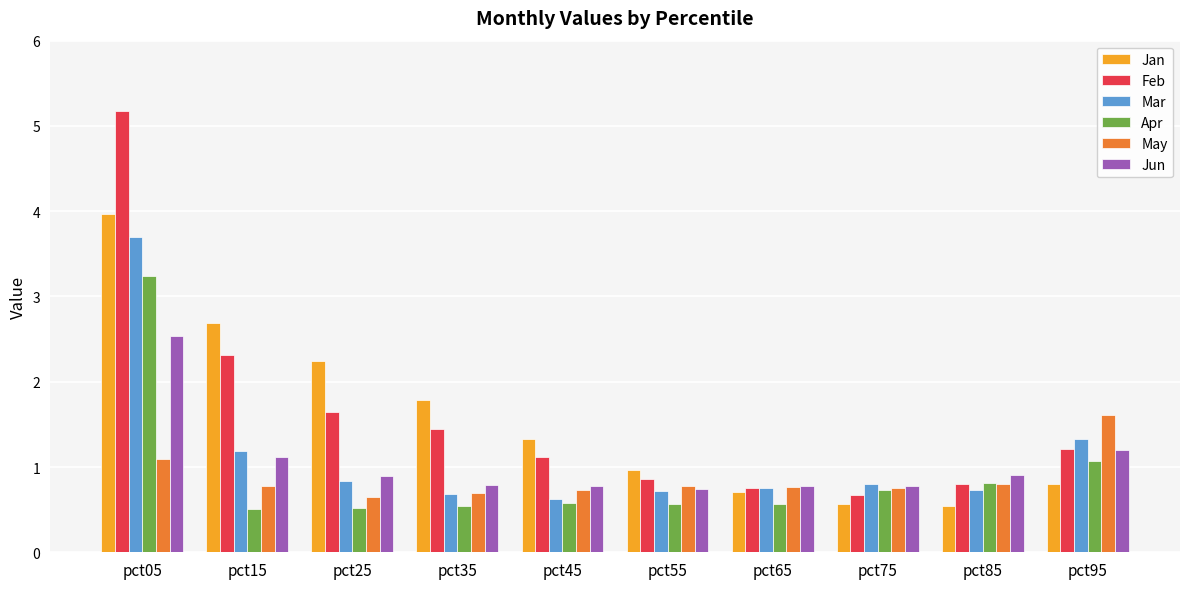

Between pct05 and pct65, which series saw the biggest shift?

Feb